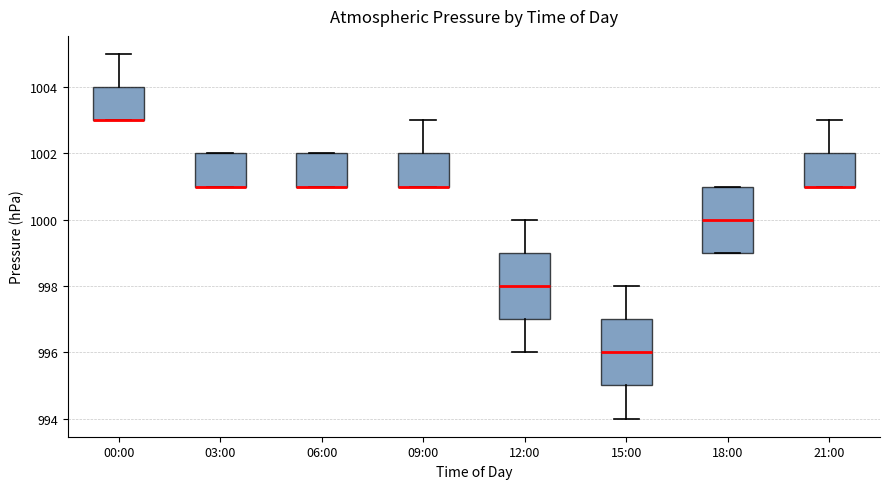

Where does the upper whisker of the box for 15:00 end on the y-axis? The values are not printed on the chart, so give them approximately, as read against the axis.

998